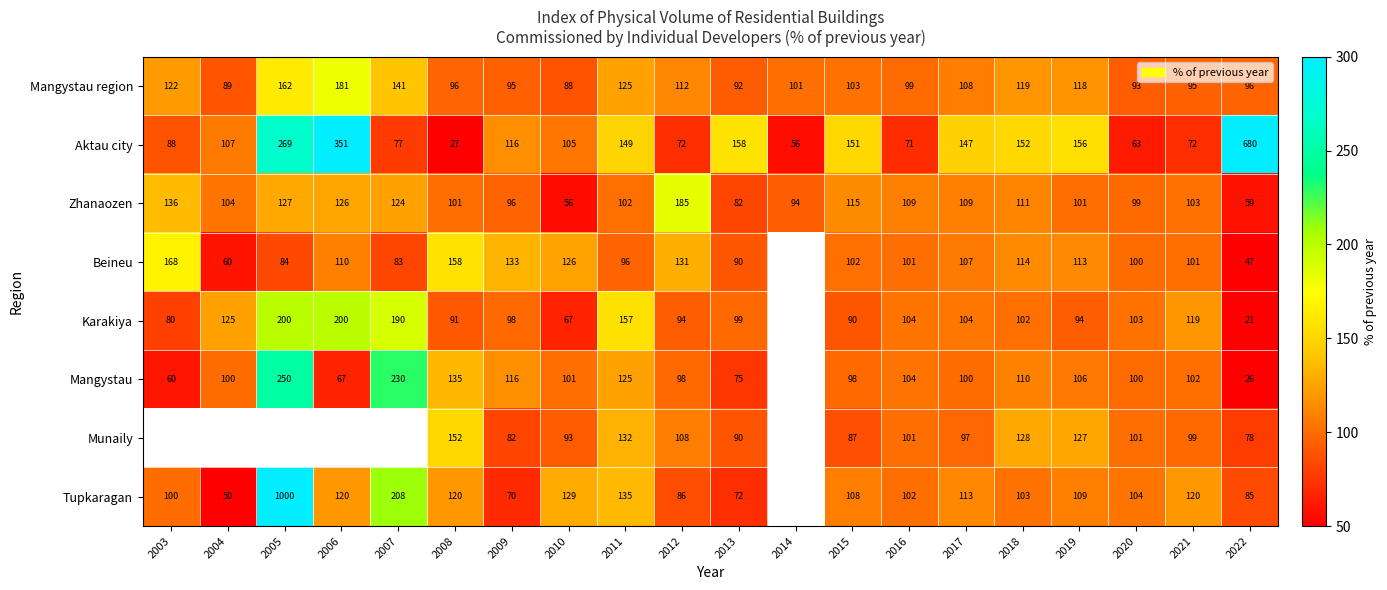

At which category does the chart reach its peak across all series?

2005